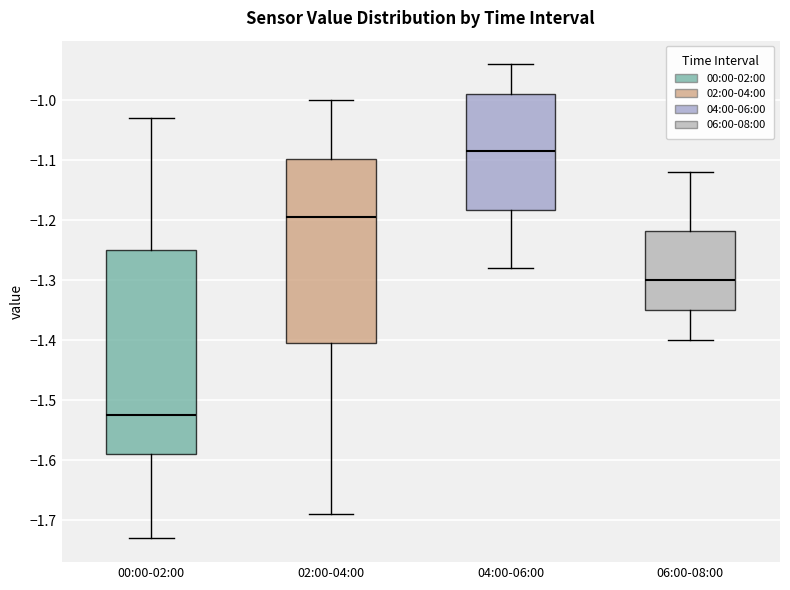

Where does the lower whisker of the box for 06:00-08:00 end on the y-axis? The values are not printed on the chart, so give them approximately, as read against the axis.

-1.40